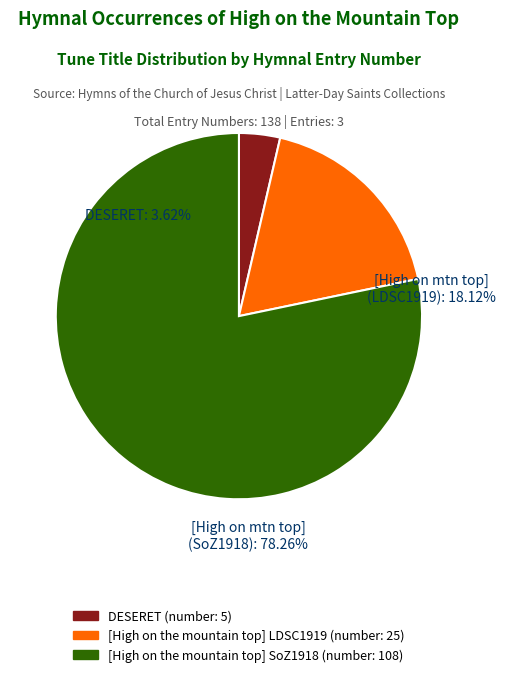

Is there any slice that represents more than half of the pie?

Yes